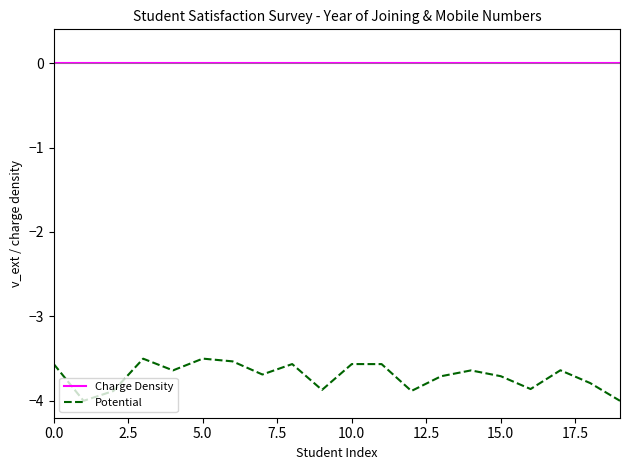

Which series has the widest spread of values?

Potential